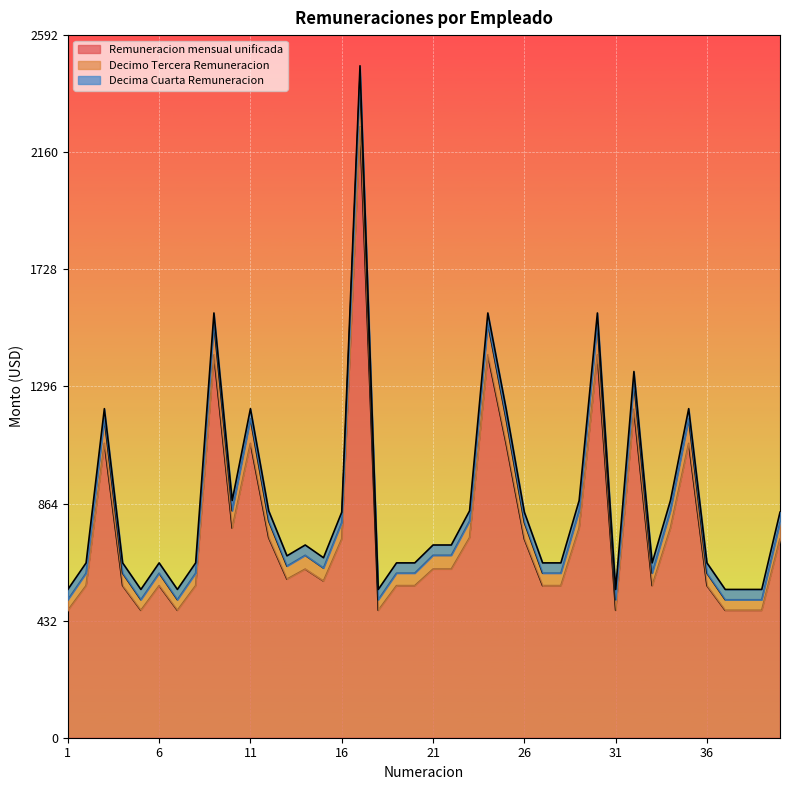

The value of Decimo Tercera Remuneracion at 26 is 794. True or false?

True